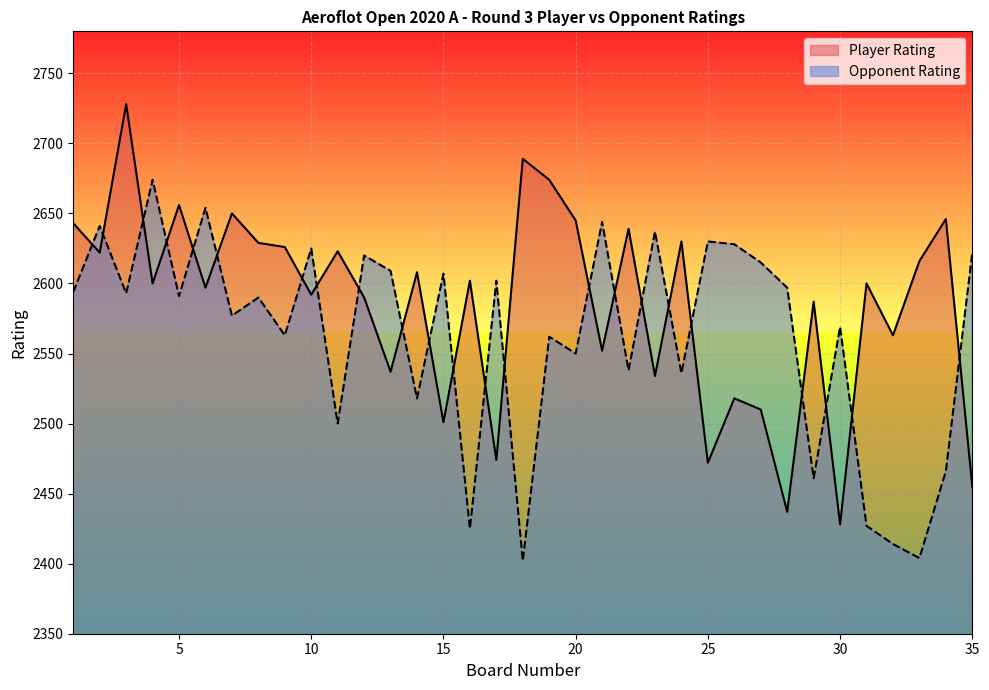

At which category is the sum across all series the highest?

3